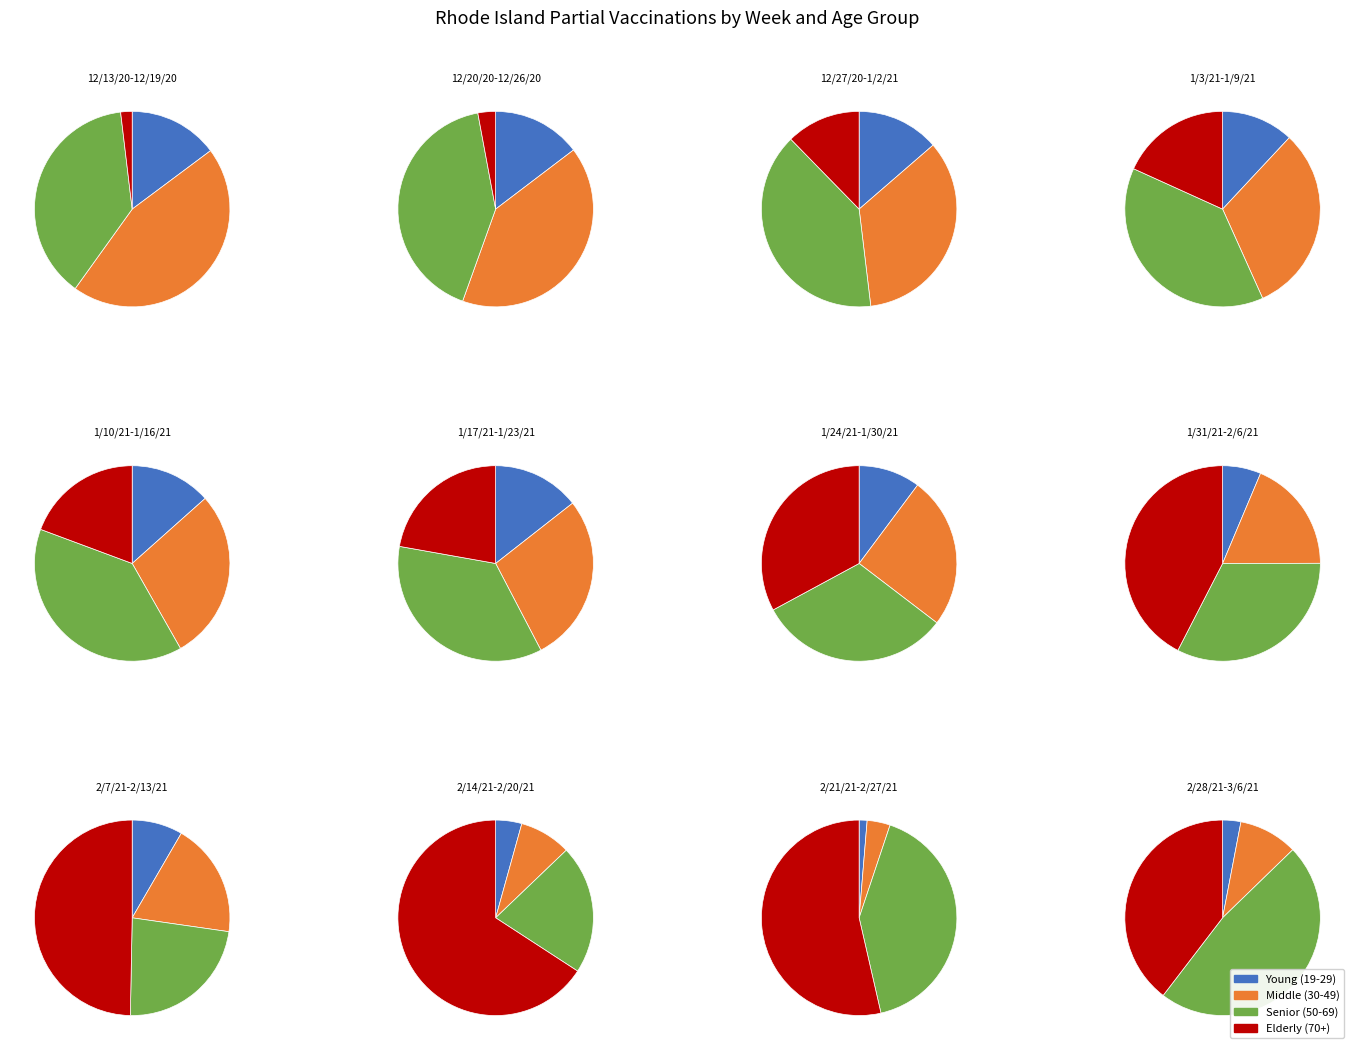

Does 12/20/20-12/26/20 account for over 50% of the chart?

No